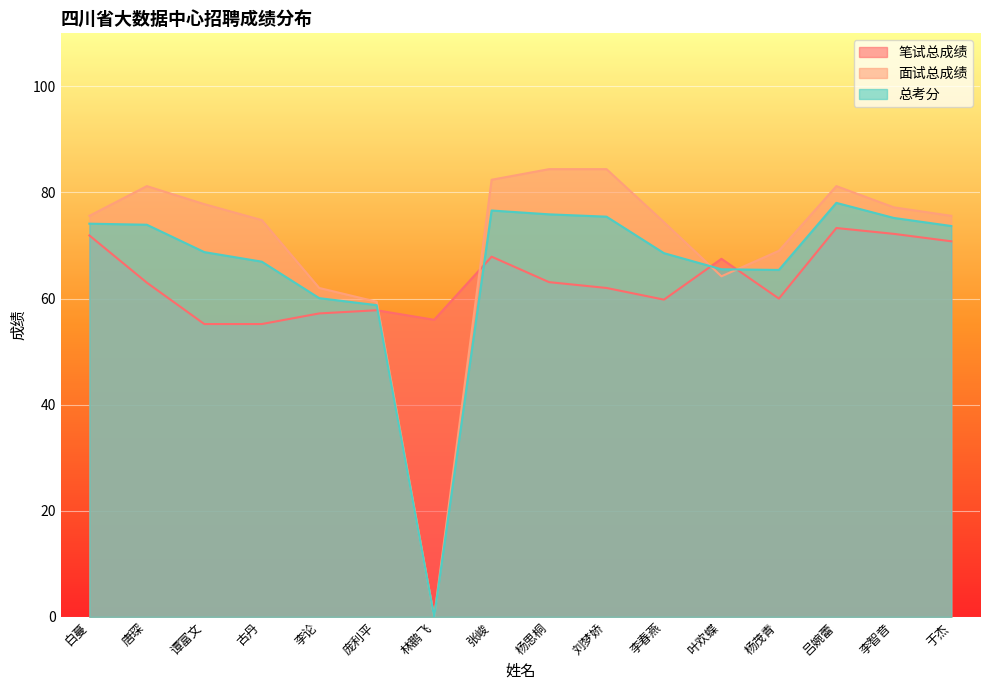

Which series changed the most between 白蔓 and 林鹏飞?

面试总成绩